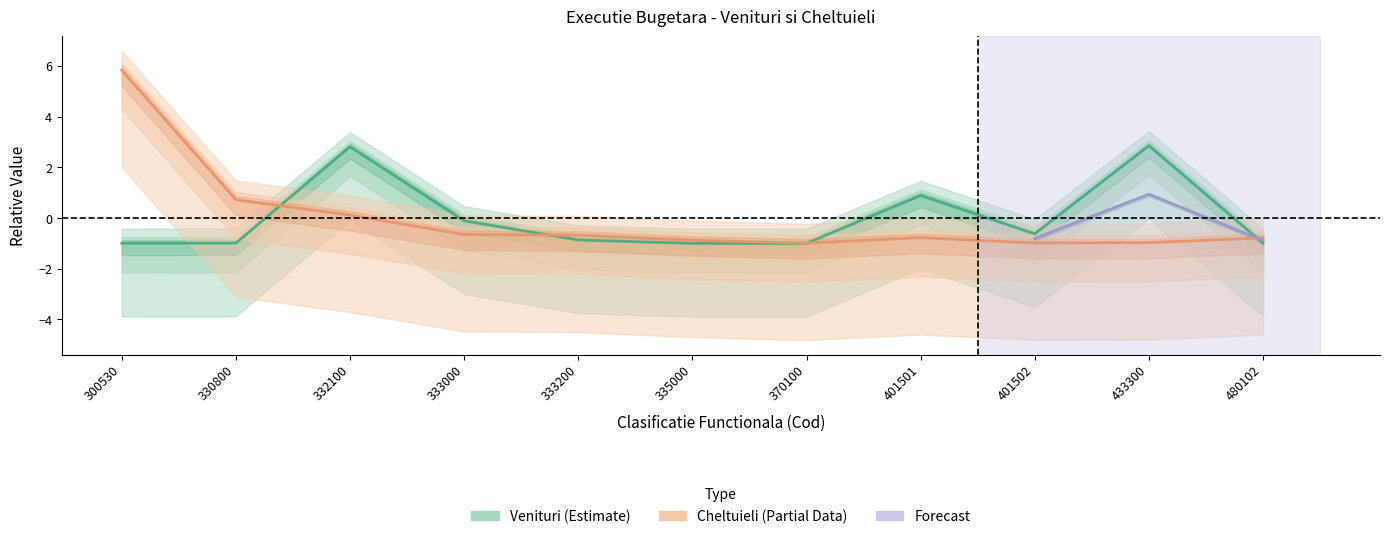

Which category has the highest value in the Cheltuieli (Partial) series?

300530